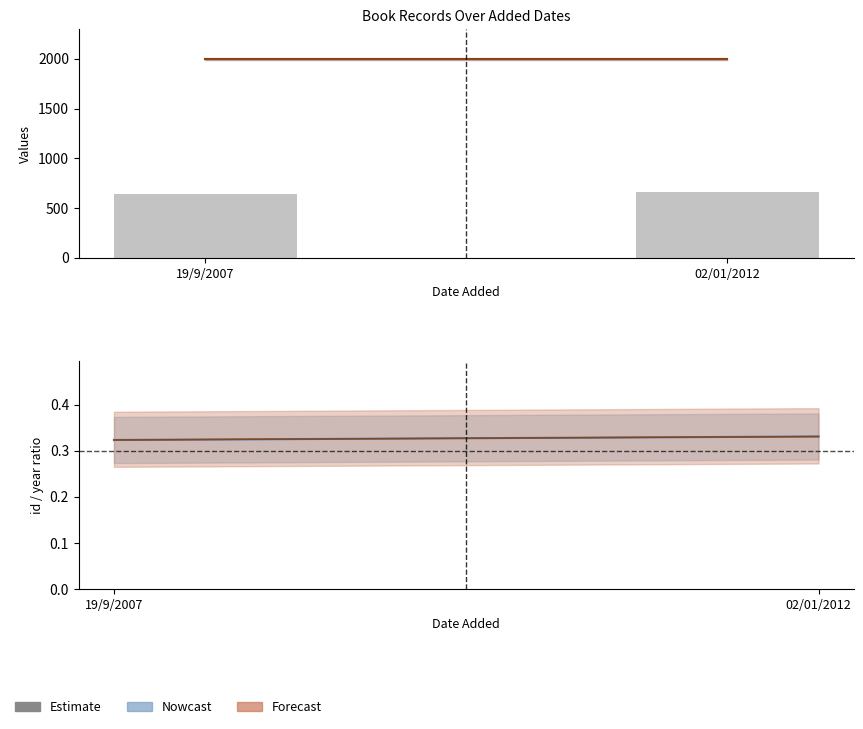

Where is the data nearest to the value 652?

19/9/2007